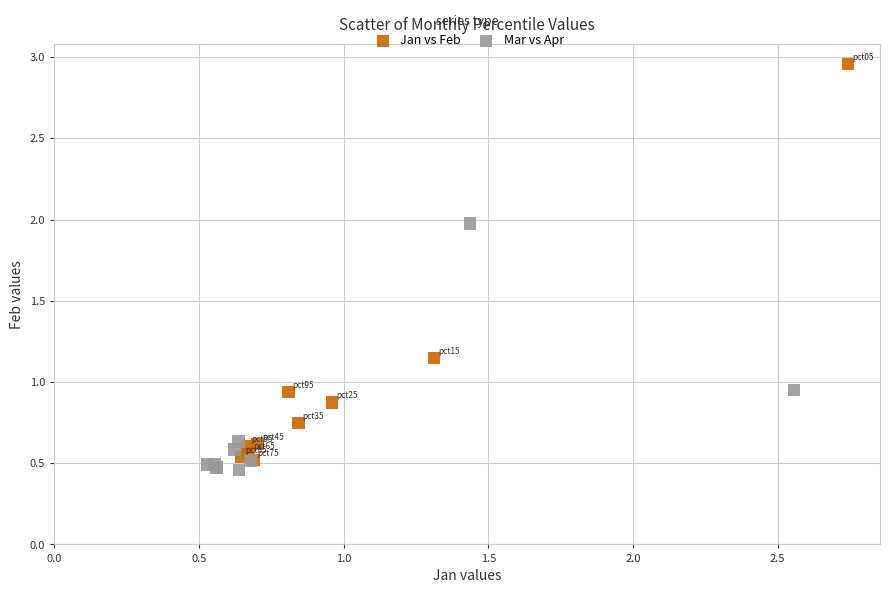

Which series has the widest spread of Y values?

Jan vs Feb